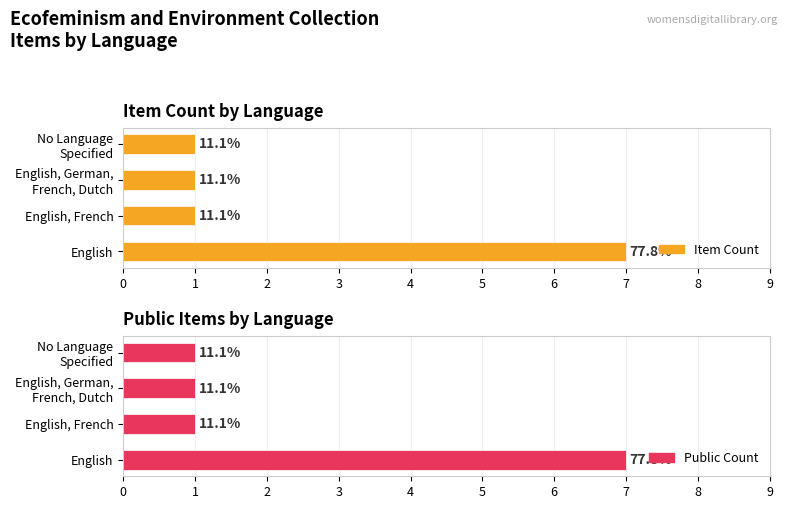

Count the Item Count values in the range 1 to 7.

4